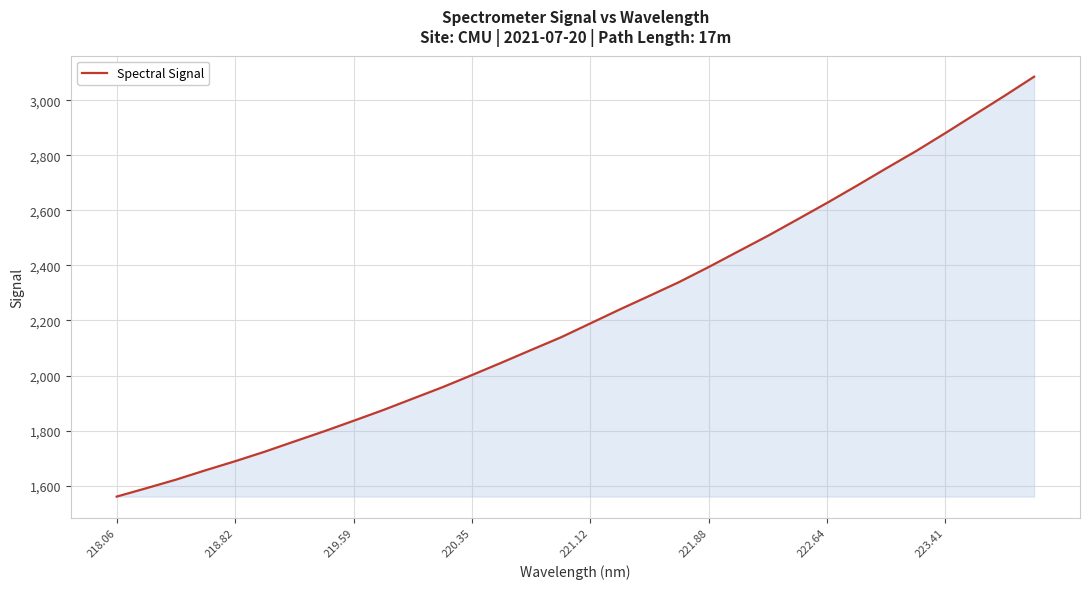

What is the value of the 28th point from the left?

2815.3